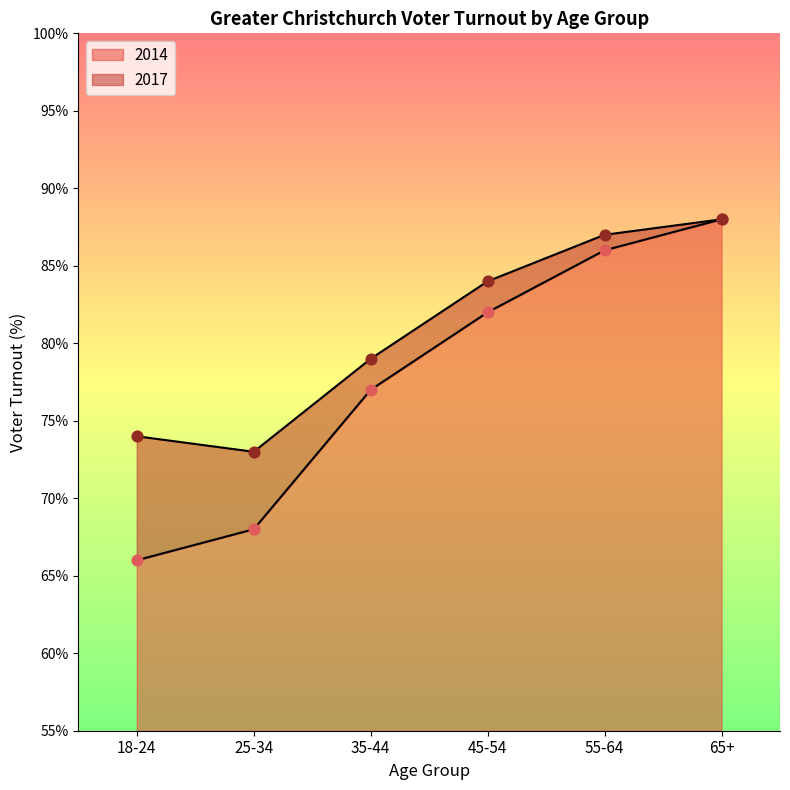

Is the value of 2014 at 18-24 greater than the value of 2017 at 25-34?

No